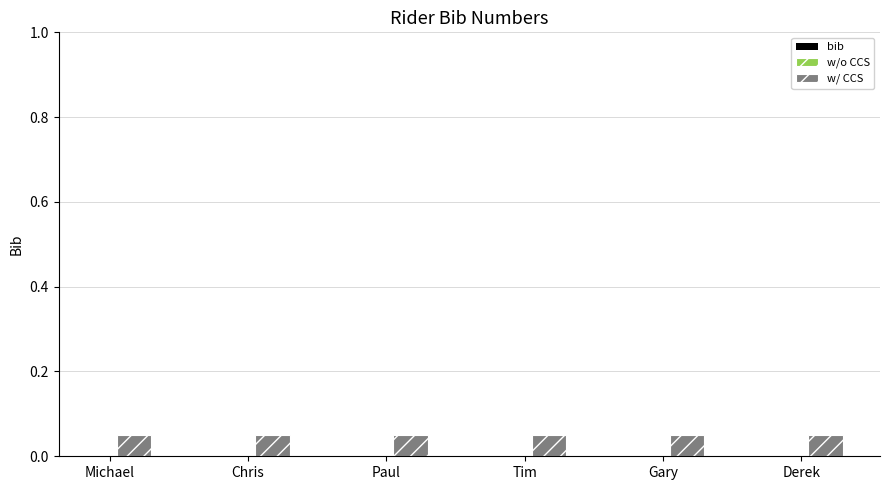

Which series has the largest range (max minus min)?

bib